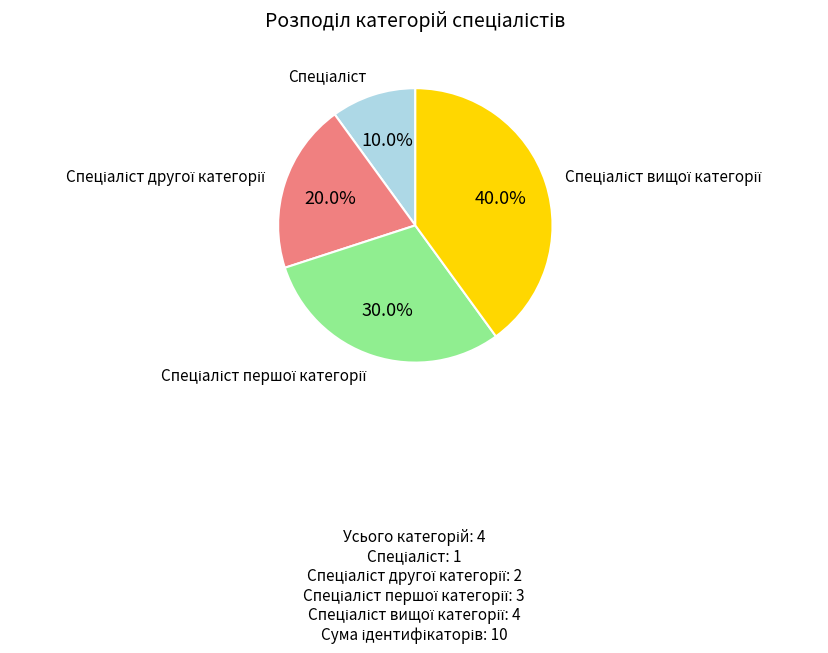

Does any single category account for the majority?

No